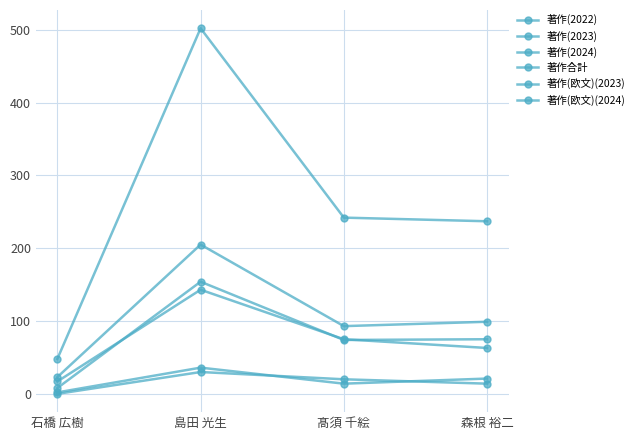

The 著作(欧文)(2023) series shows 12 at 島田 光生. True or false?

False